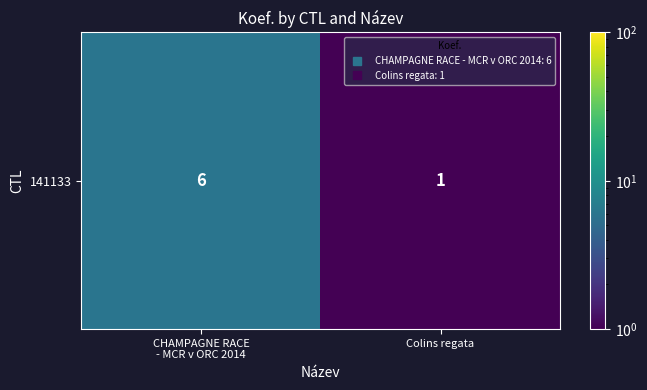

What is the greatest value displayed?

6